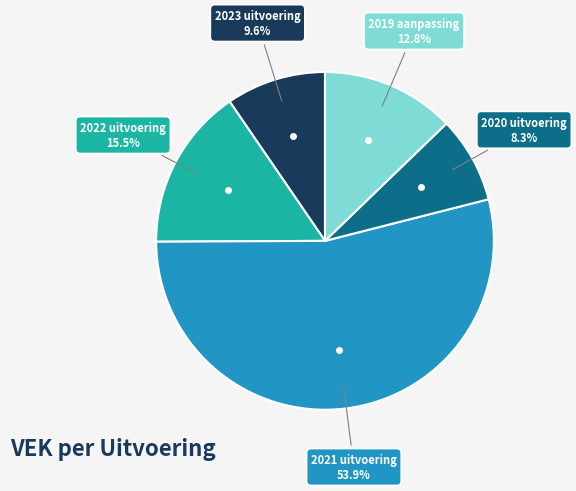

Is it true that 2021 uitvoering is 61% of the pie?

False